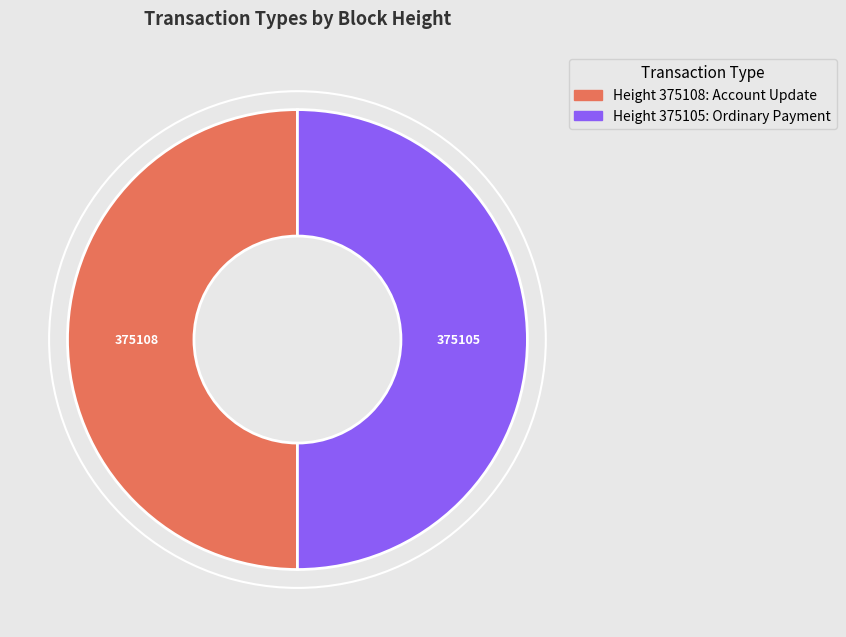

The Height 375105: Ordinary Payment slice represents 44% of the pie. True or false?

False